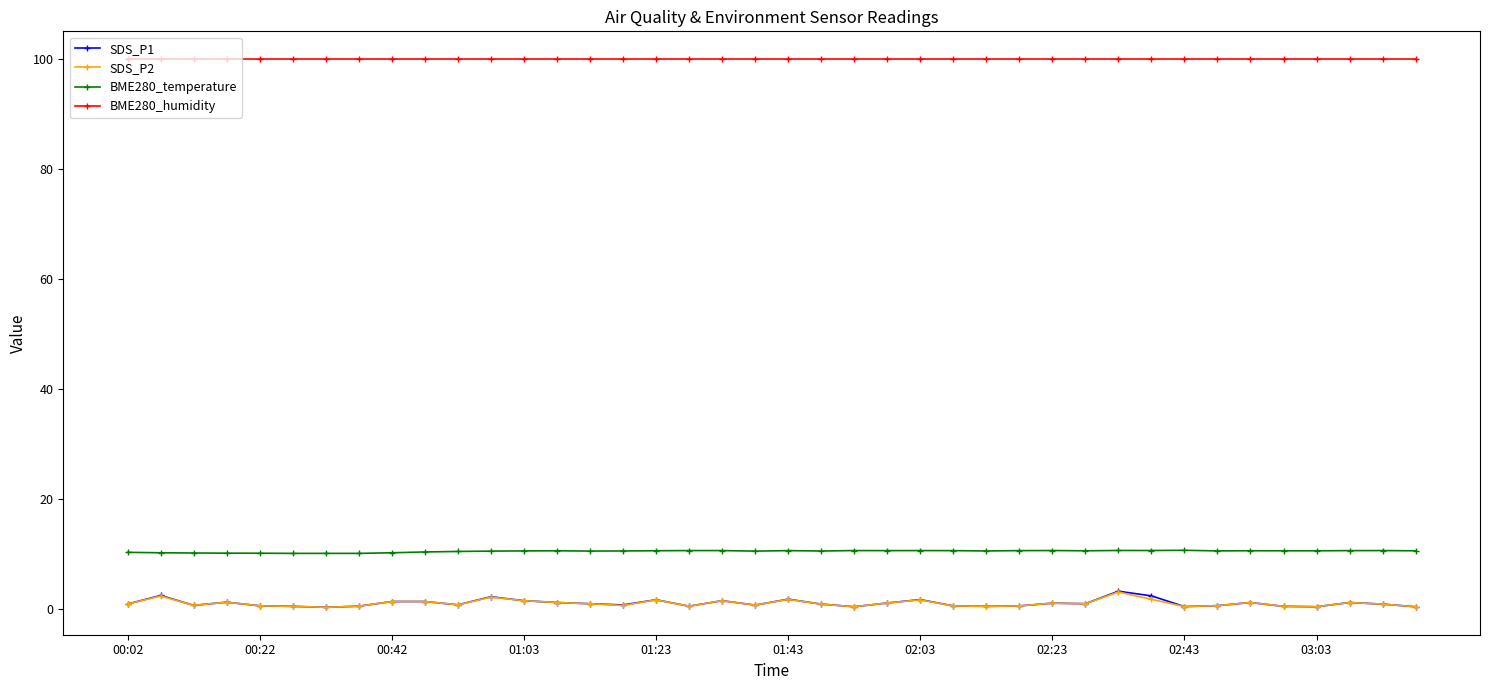

What is the maximum value shown in the chart?

100.0